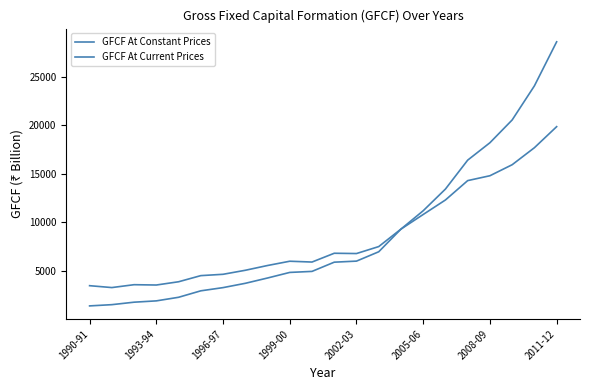

How many lines are shown in the chart?

2